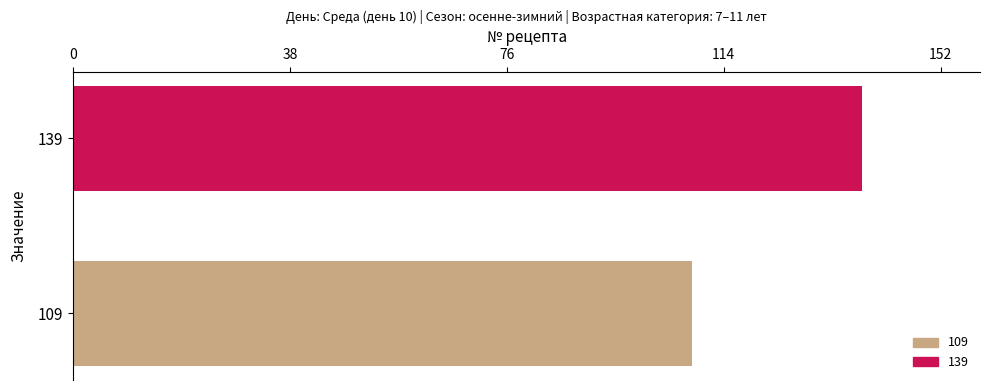

Rank the categories by value from lowest to highest.

109, 139